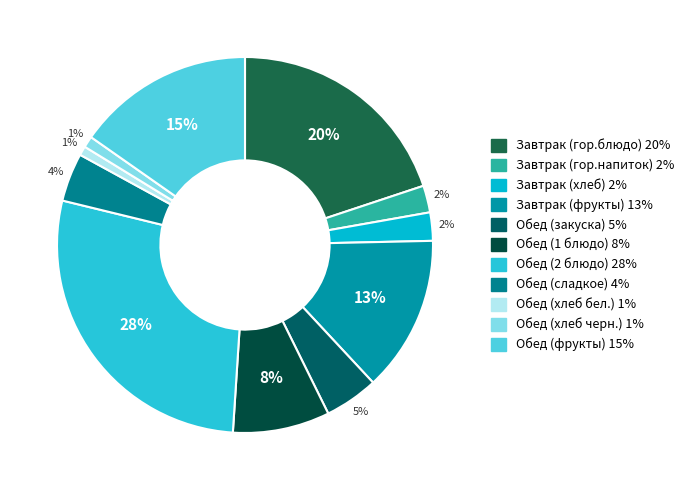

Is there any slice that represents more than half of the pie?

No